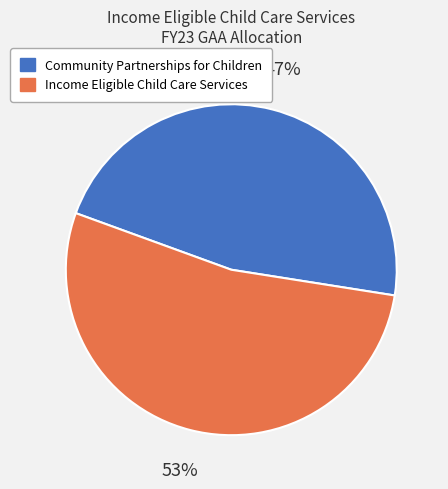

The Income Eligible Child Care Services slice represents 45% of the pie. True or false?

False